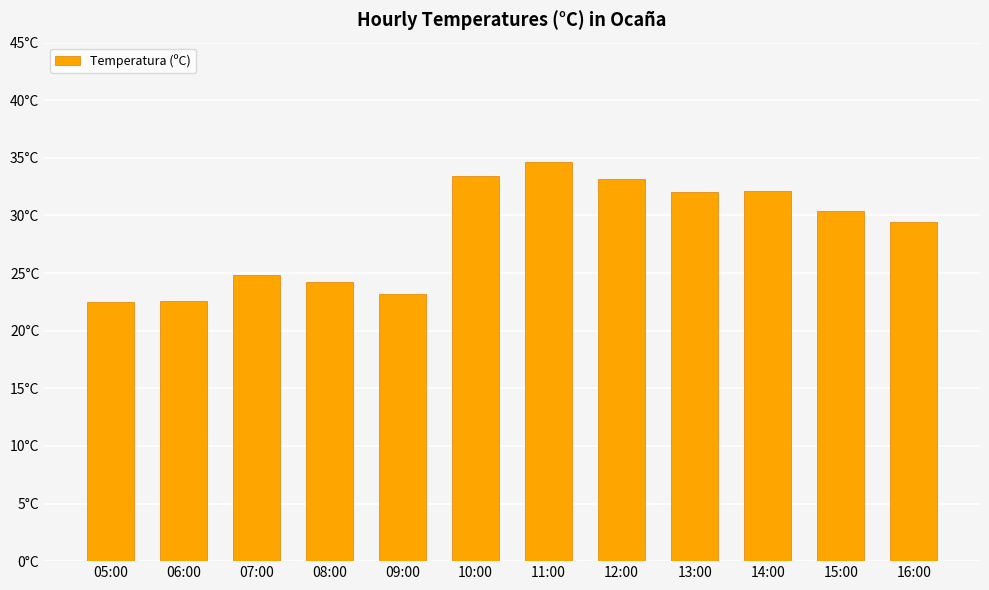

What is the ratio of the value at 08:00 to the value at 15:00?

0.8